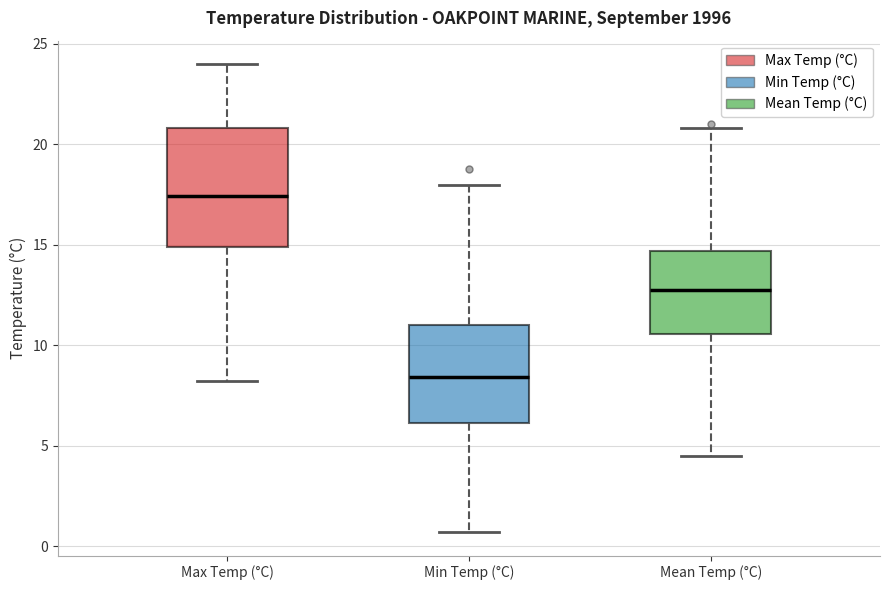

Reading left to right, read every box against the y-axis: the position of its median line, the range the box covers, and the ends of its whiskers. The values are not printed on the chart, so give them approximately, as read against the axis.

Max Temp (°C): median 17.5, box 15.0 to 21.0, whiskers 8.0 to 24.0
Min Temp (°C): median 8.5, box 6.0 to 11.0, whiskers 0.5 to 18.0
Mean Temp (°C): median 13.0, box 10.5 to 14.5, whiskers 4.5 to 21.0